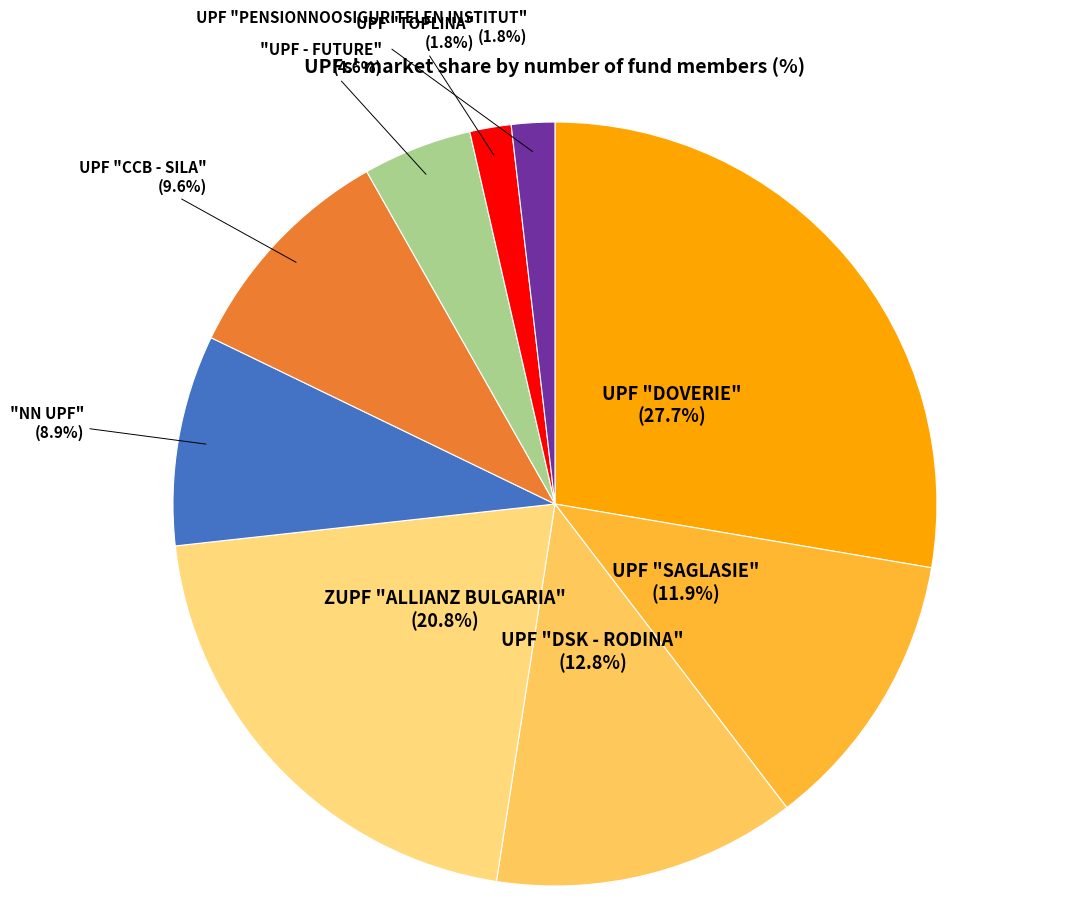

What percentage is the UPF "DOVERIE" slice, to the nearest percent?

28%